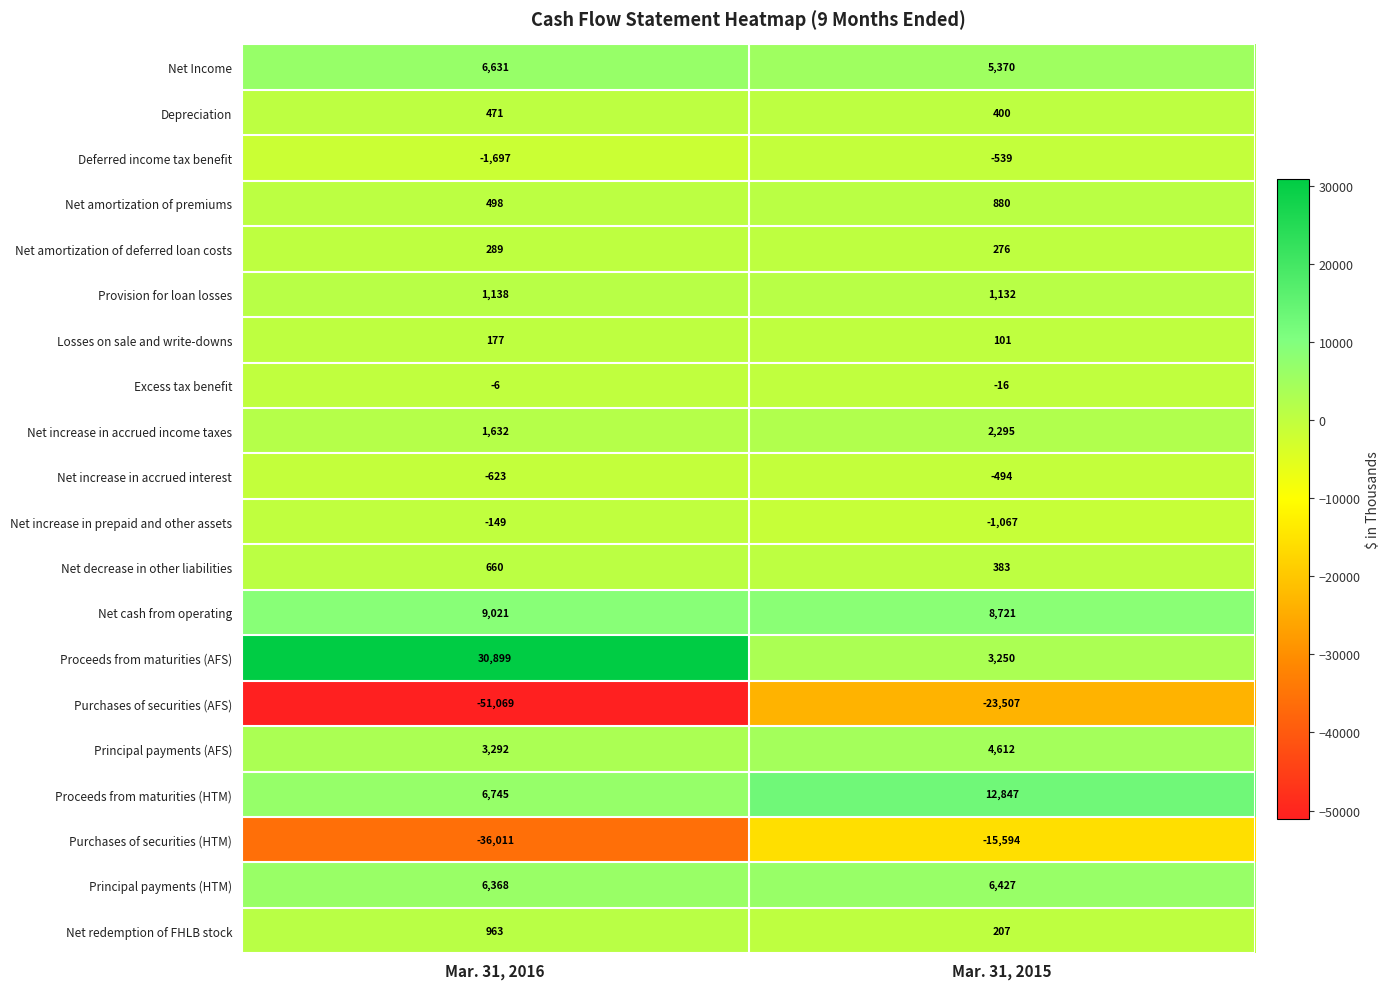

Rank the series at Mar. 31, 2016 from highest to lowest value.

Proceeds from maturities (AFS), Net cash from operating, Proceeds from maturities (HTM), Net Income, Principal payments (HTM), Principal payments (AFS), Net increase in accrued income taxes, Provision for loan losses, Net redemption of FHLB stock, Net decrease in other liabilities, Net amortization of premiums, Depreciation, Net amortization of deferred loan costs, Losses on sale and write-downs, Excess tax benefit, Net increase in prepaid and other assets, Net increase in accrued interest, Deferred income tax benefit, Purchases of securities (HTM), Purchases of securities (AFS)